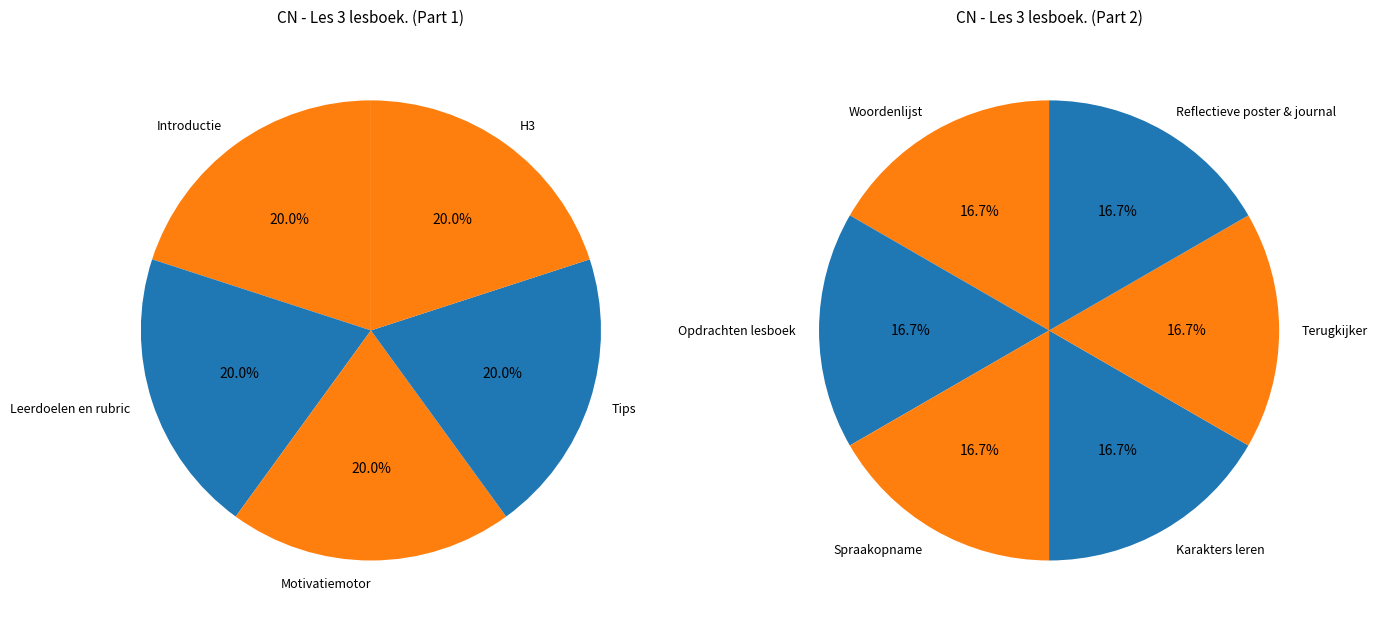

How many slices are in this pie chart?

11